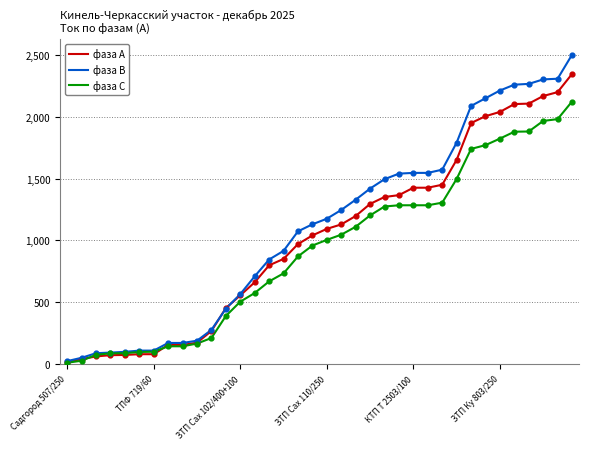

What are all the series names shown in the legend?

фаза А, фаза В, фаза С